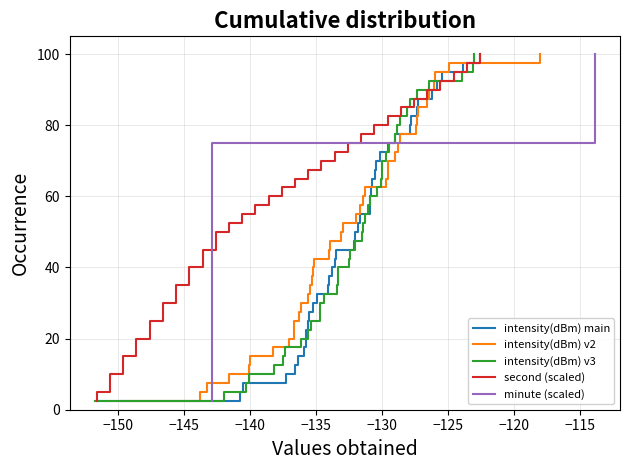

How many series are shown in this chart?

5